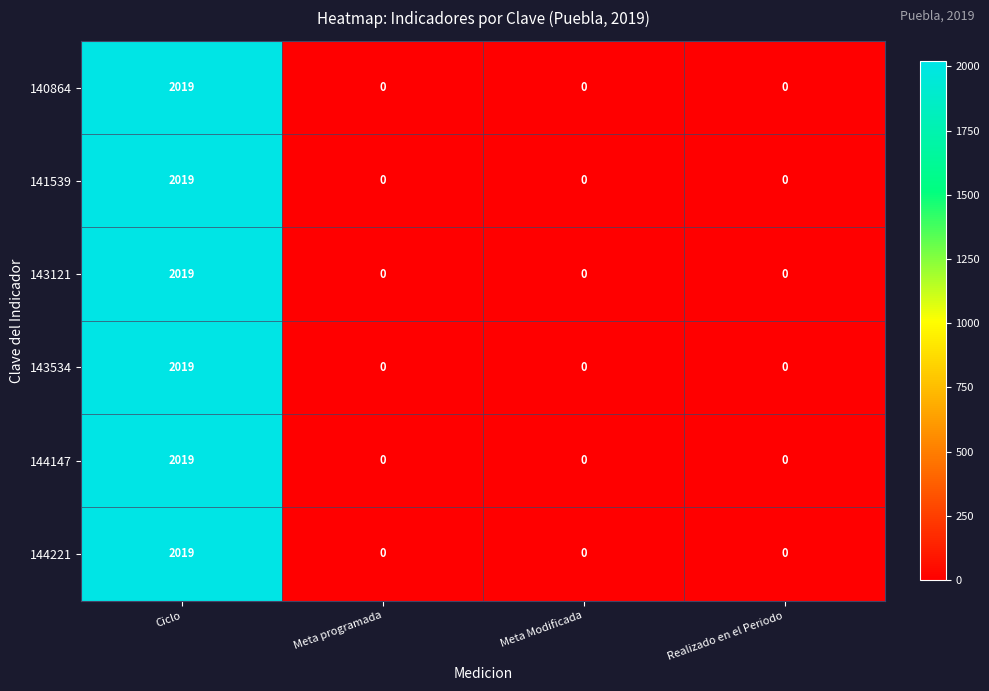

What is the maximum value shown in the chart?

2019